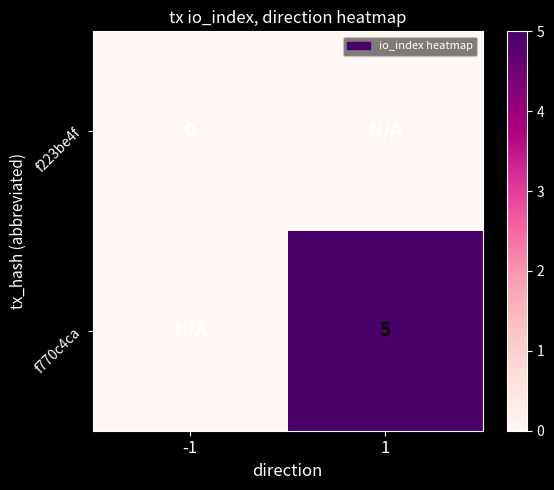

True or false: f770c4ca has a value of 5 at 1.

True